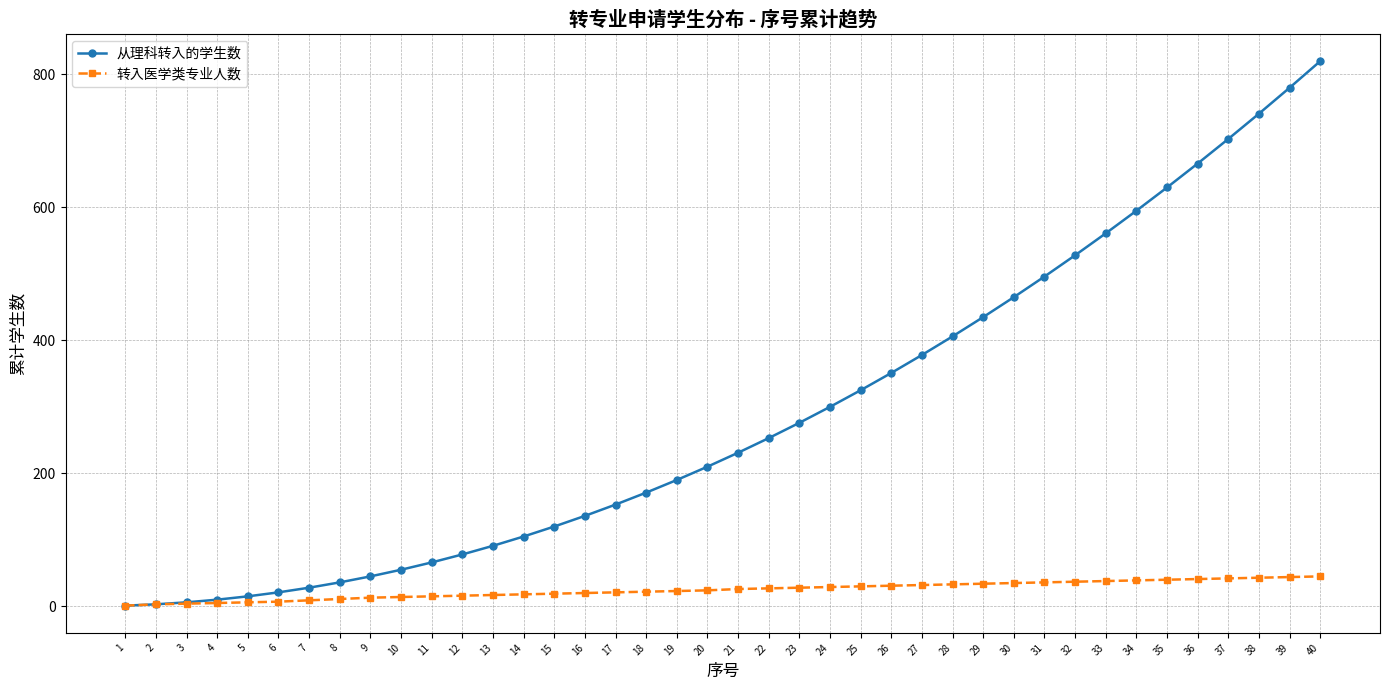

Which series changed the most between 14 and 36?

从理科转入的学生数